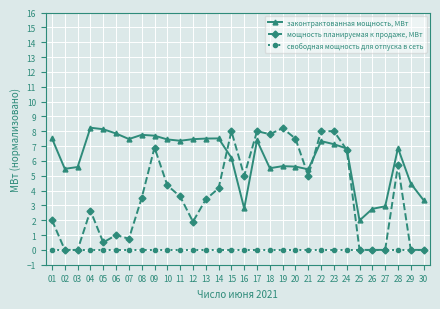

True or false: законтрактованная мощность, МВт and свободная мощность для отпуска в сеть intersect in this chart.

False